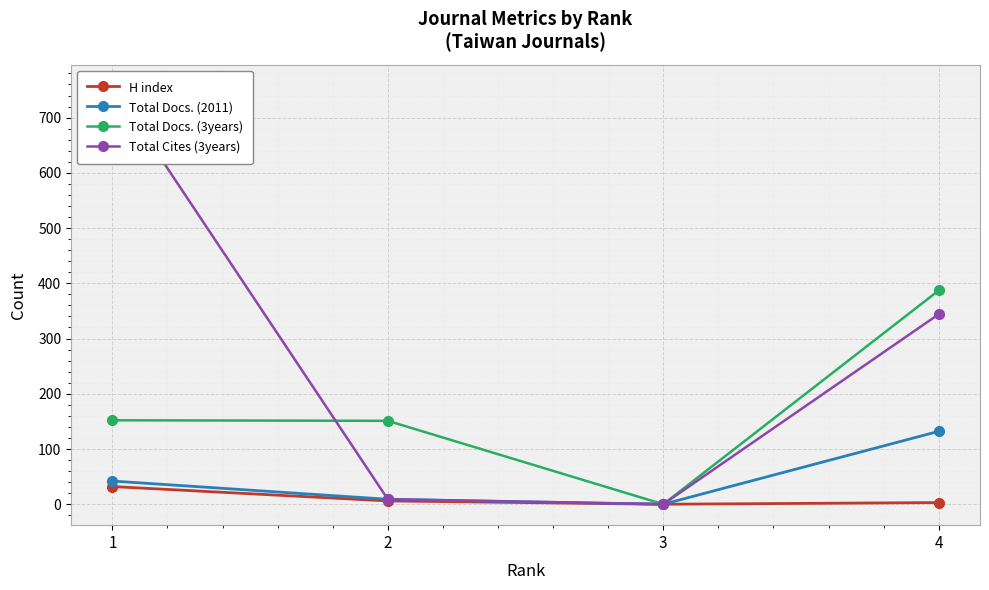

Is the value of Total Docs. (2011) at 3 greater than the value of Total Docs. (3years) at 1?

No